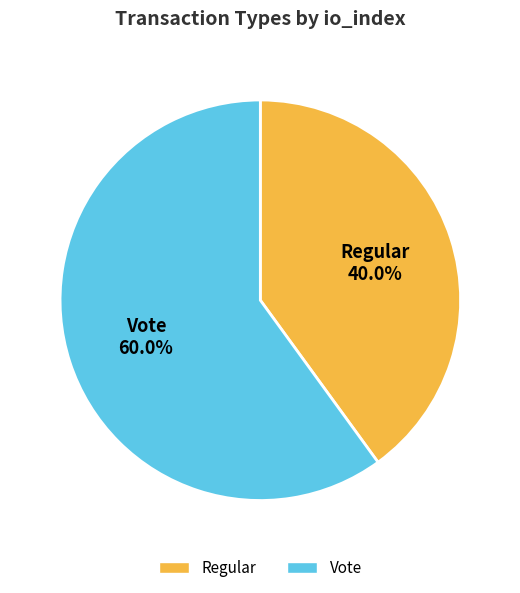

To the nearest percent, what percentage of the pie is Vote?

60%